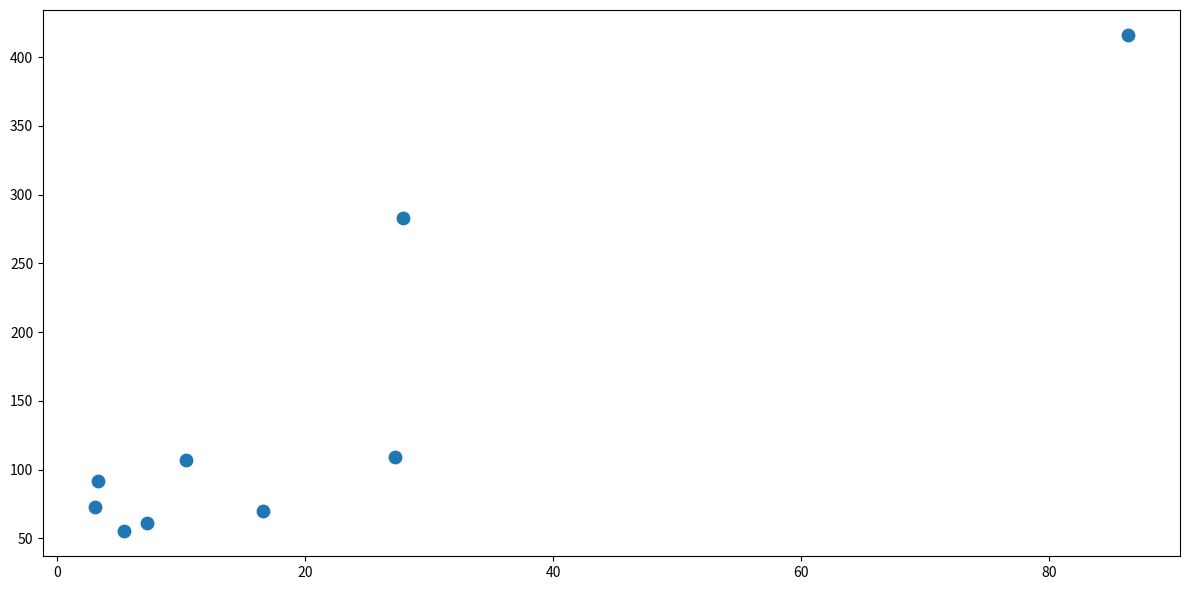

What Y value in the scatter plot is closest to 235?

282.7